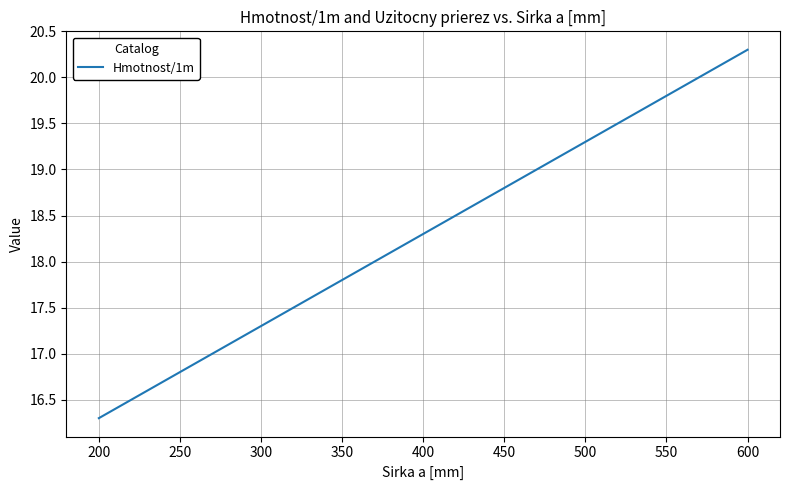

True or false: the data shows 11.3 at 300.

False